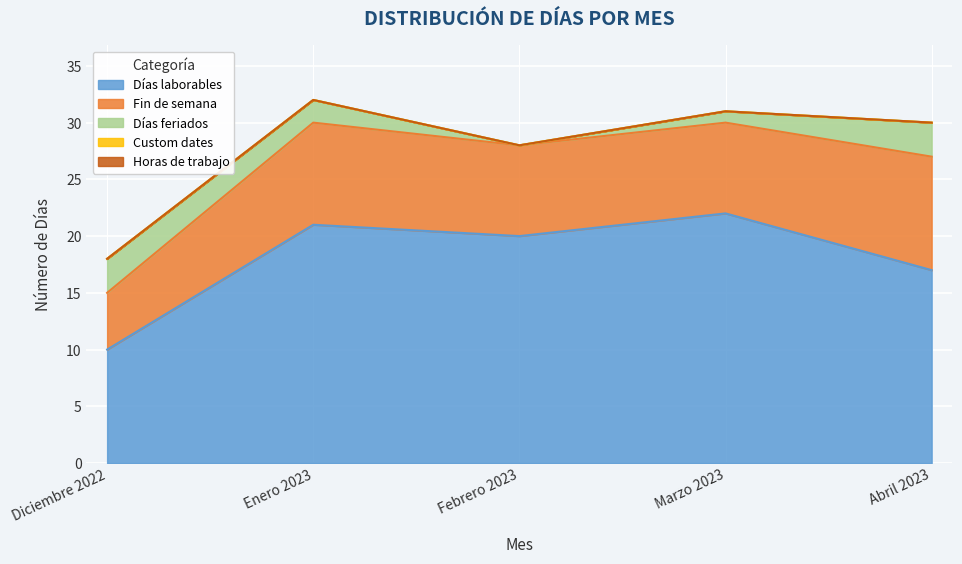

What is the value of the Días laborables point at the 5th from the left?

17